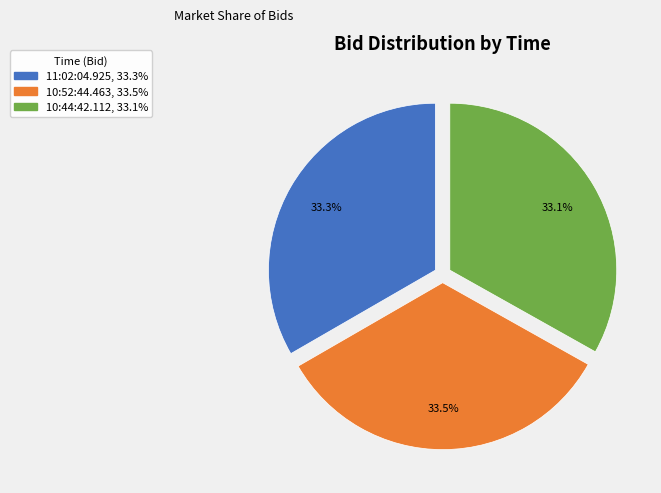

Approximately how many times larger is the value at 10:52:44.463 compared to 10:44:42.112?

1.0